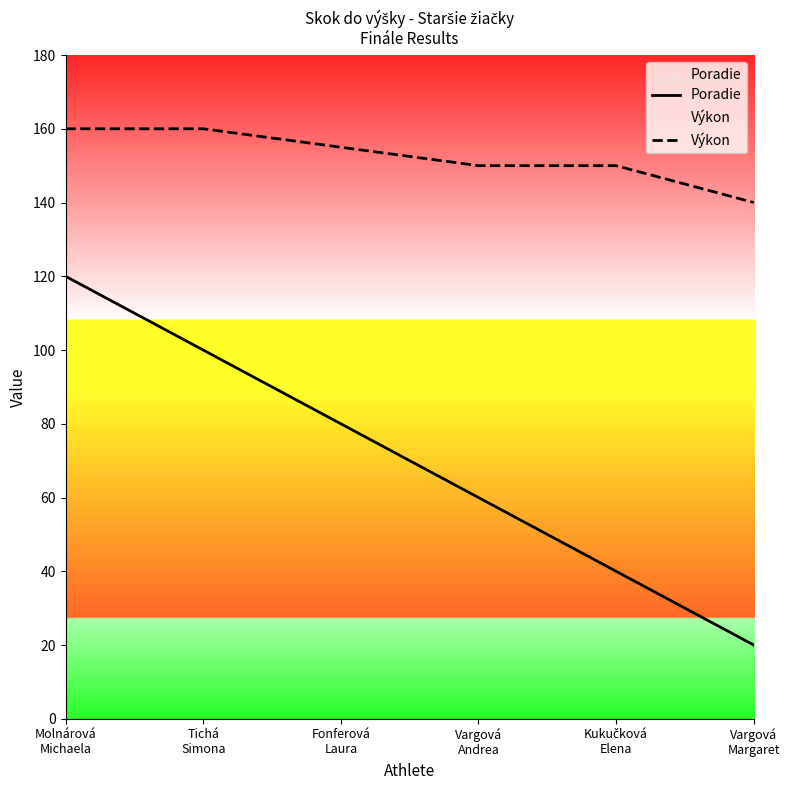

Which series has the largest total across all categories?

Výkon